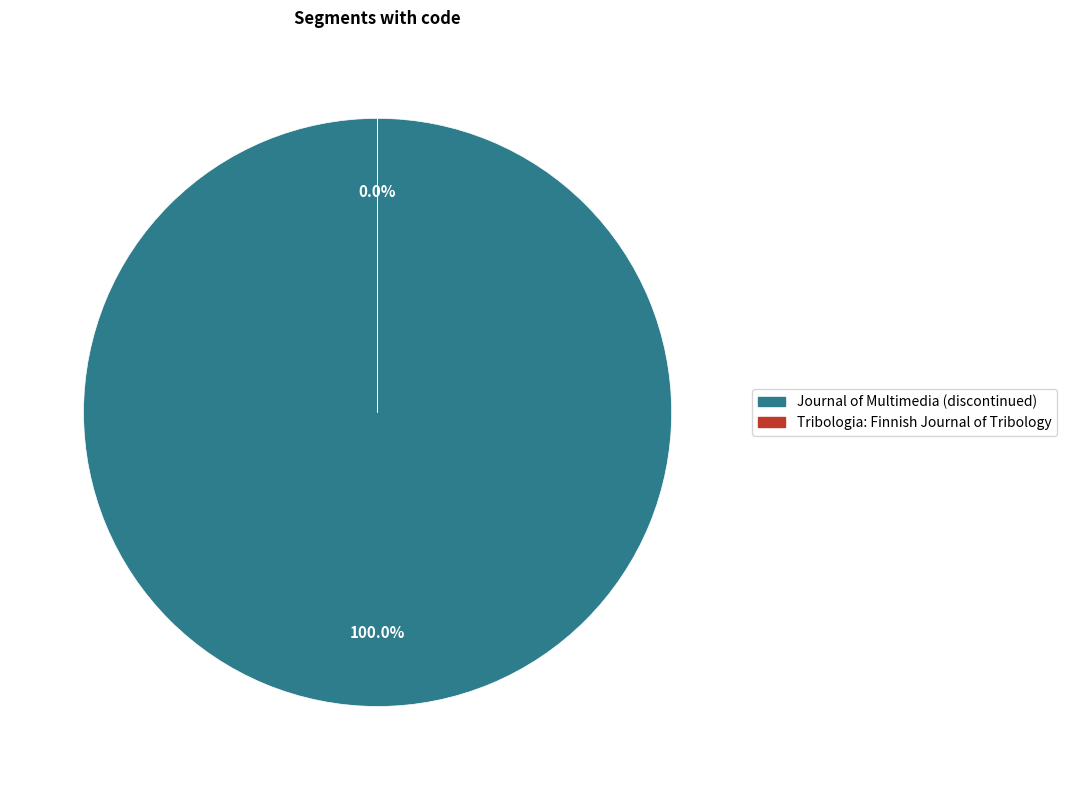

Which category accounts for the majority?

Journal of Multimedia (discontinued)